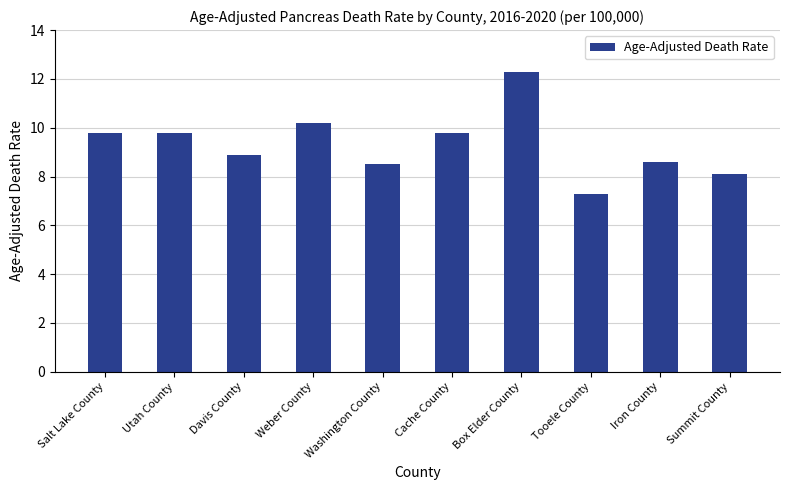

Is it true that the value at Tooele County is 10.3?

False